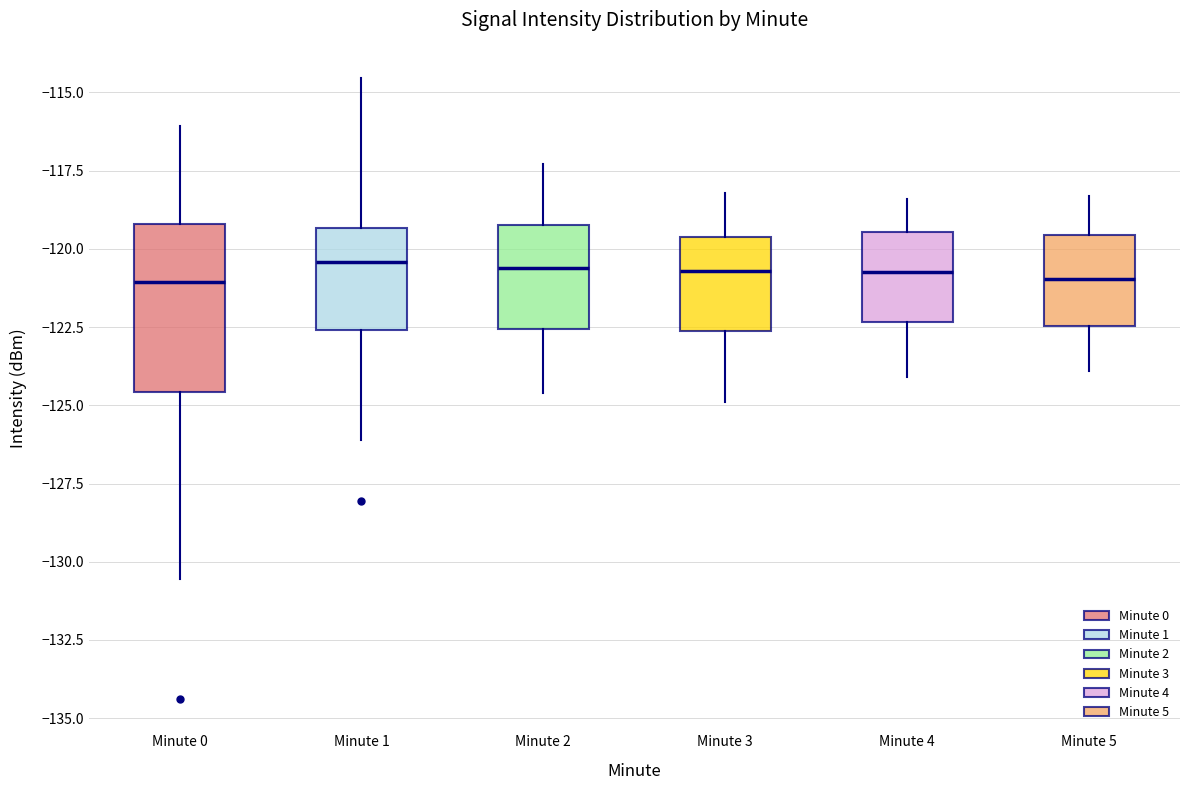

Where is the upper edge of the box for Minute 4 on the y-axis? The values are not printed on the chart, so give them approximately, as read against the axis.

-119.5